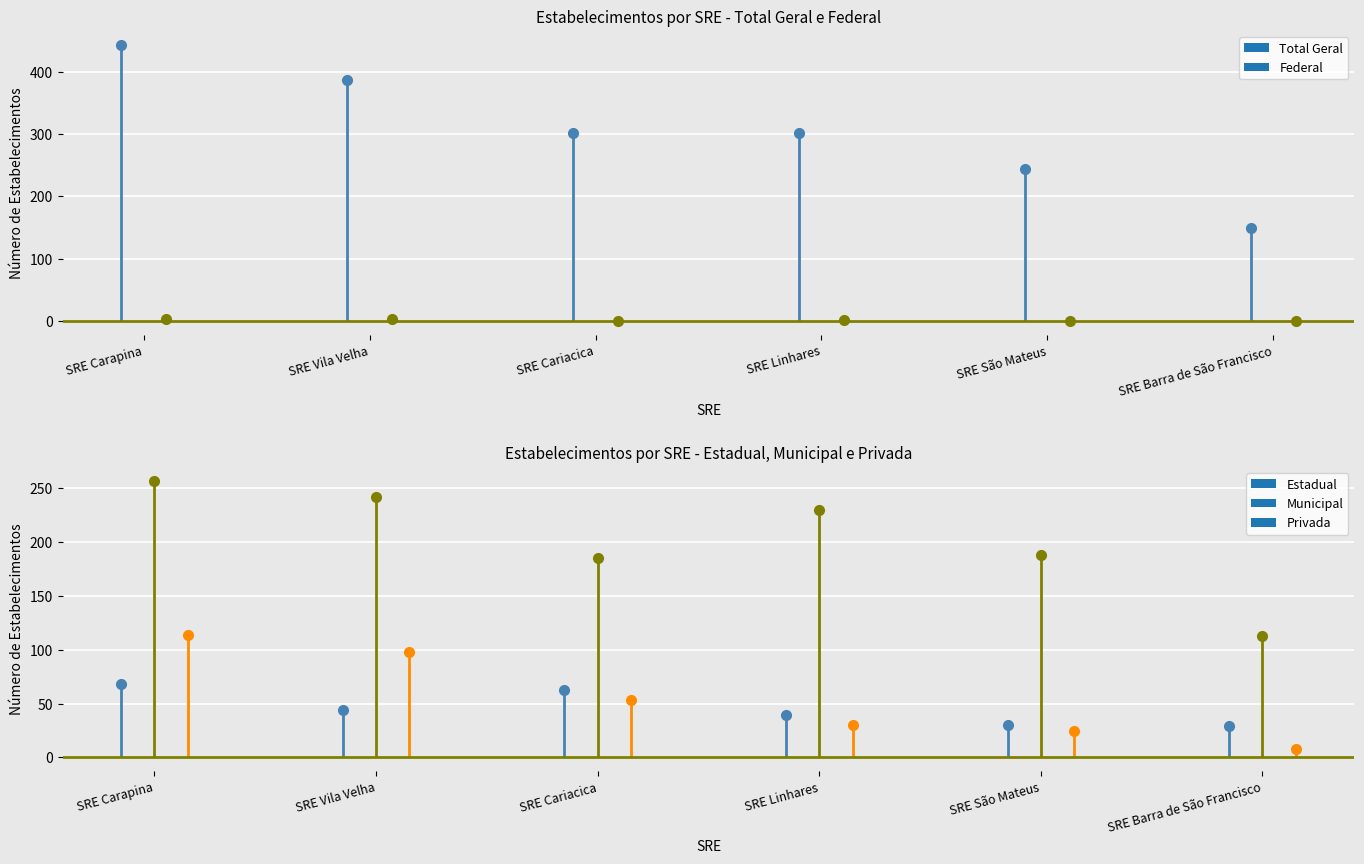

What is the sum of all Federal values?

11